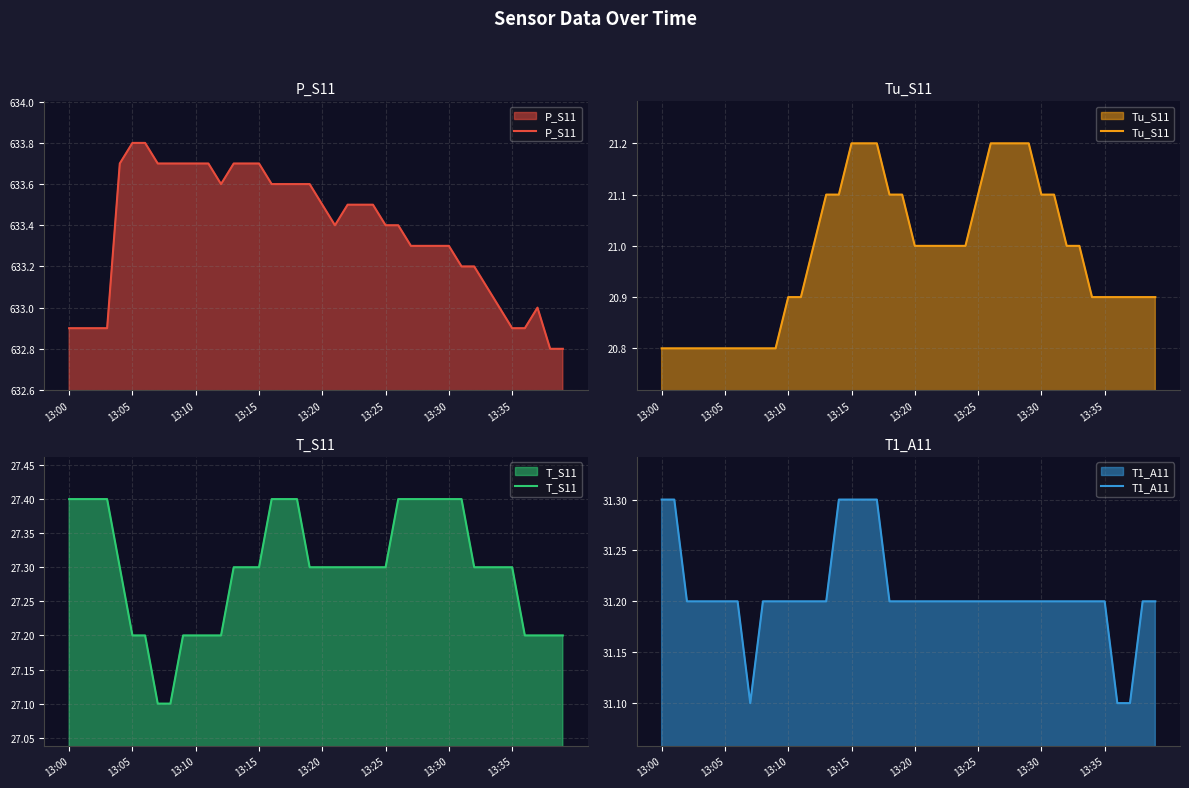

What is the lowest value of the P_S11 series?

632.8